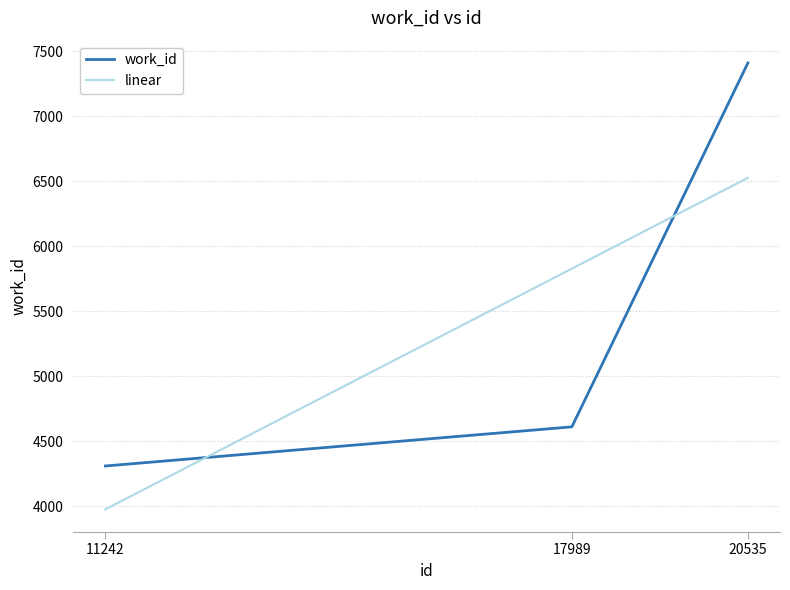

What is the average value of the work_id series?

5442.7